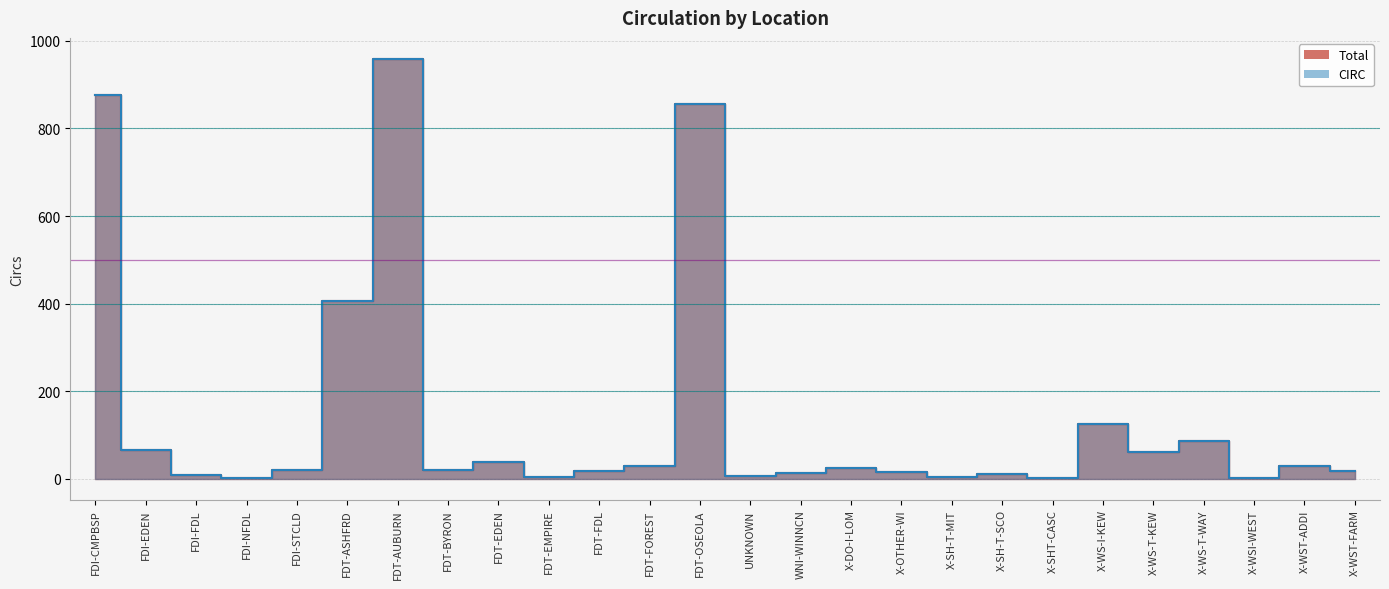

What is the label of the 5th point from the right?

X-WS-T-KEW